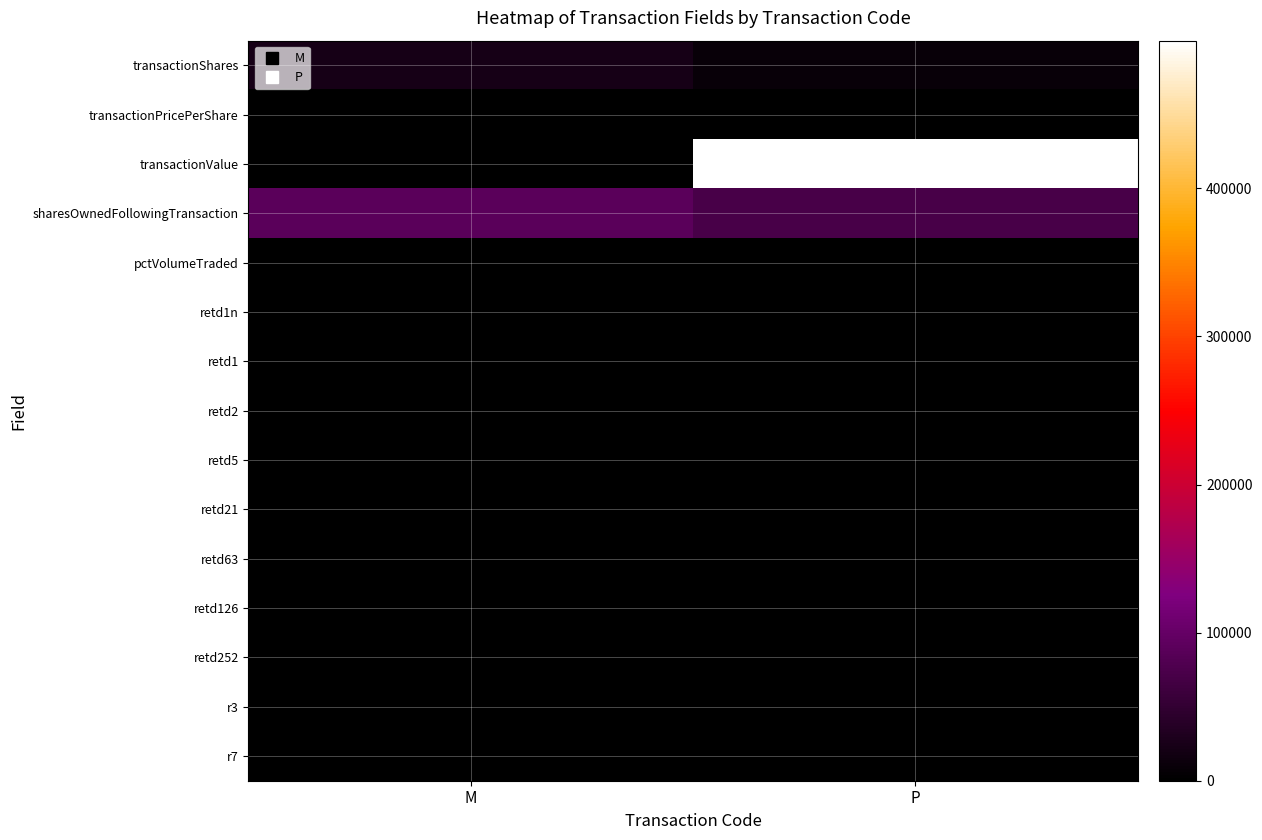

Between M and P, which series saw the biggest shift?

transactionValue